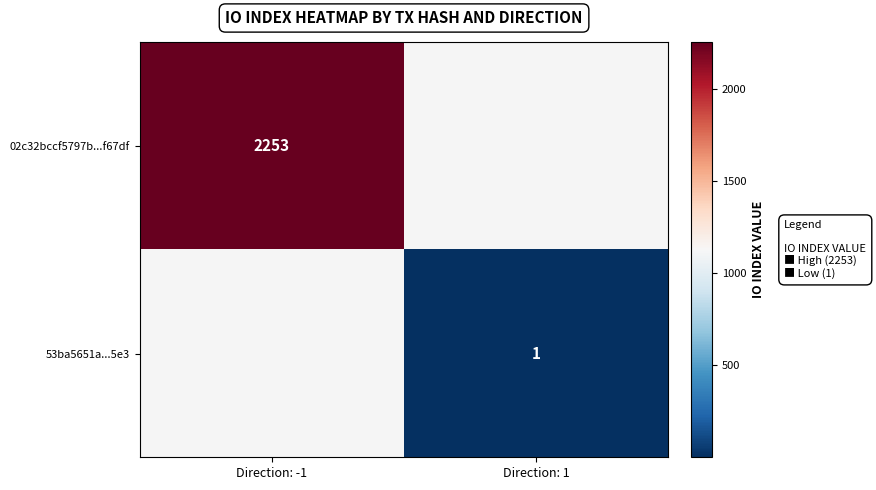

True or false: 02c32bccf5797b...f67df has a value of 3982 at Direction: -1.

False